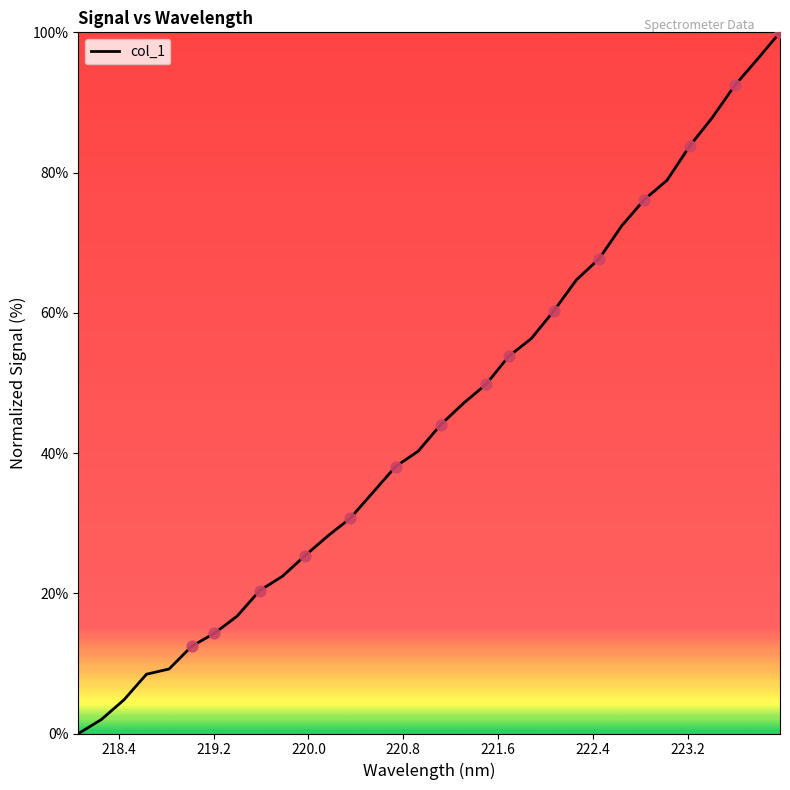

What is the difference between the maximum and minimum values?

100.0